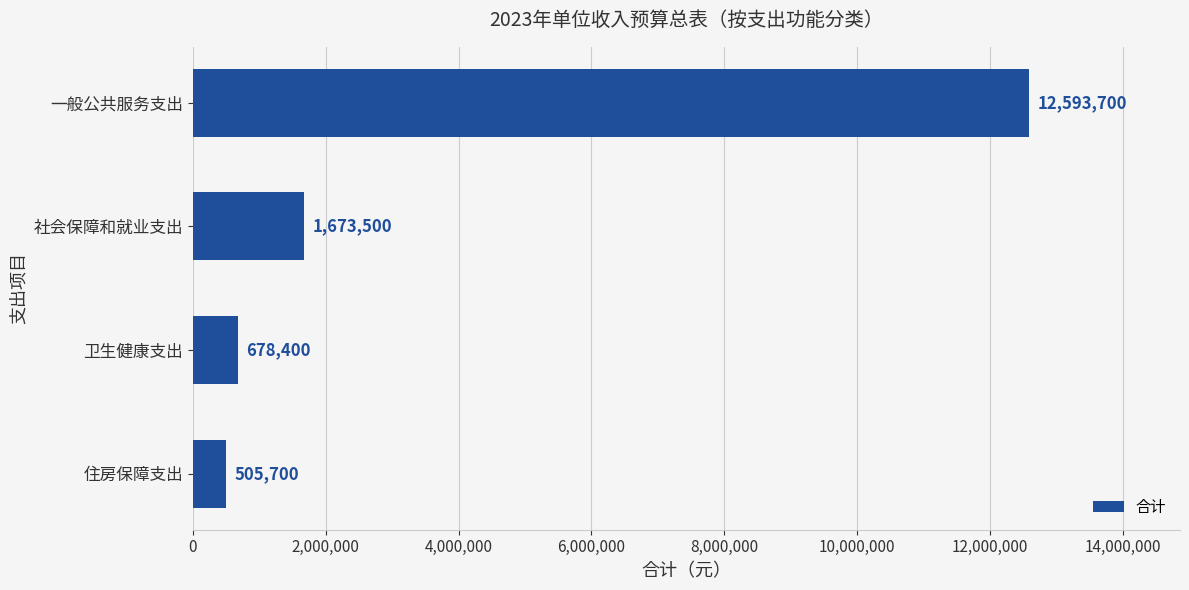

What is the sum of all values?

15451300